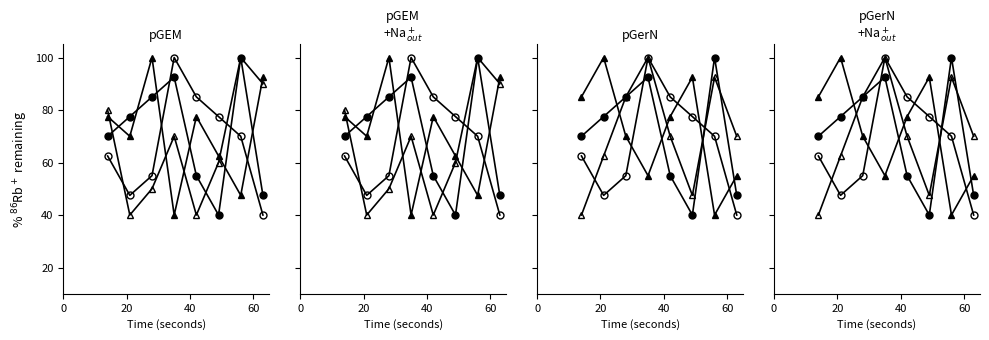

What is the difference between the second highest and second lowest values in the col_5 series?

45.0